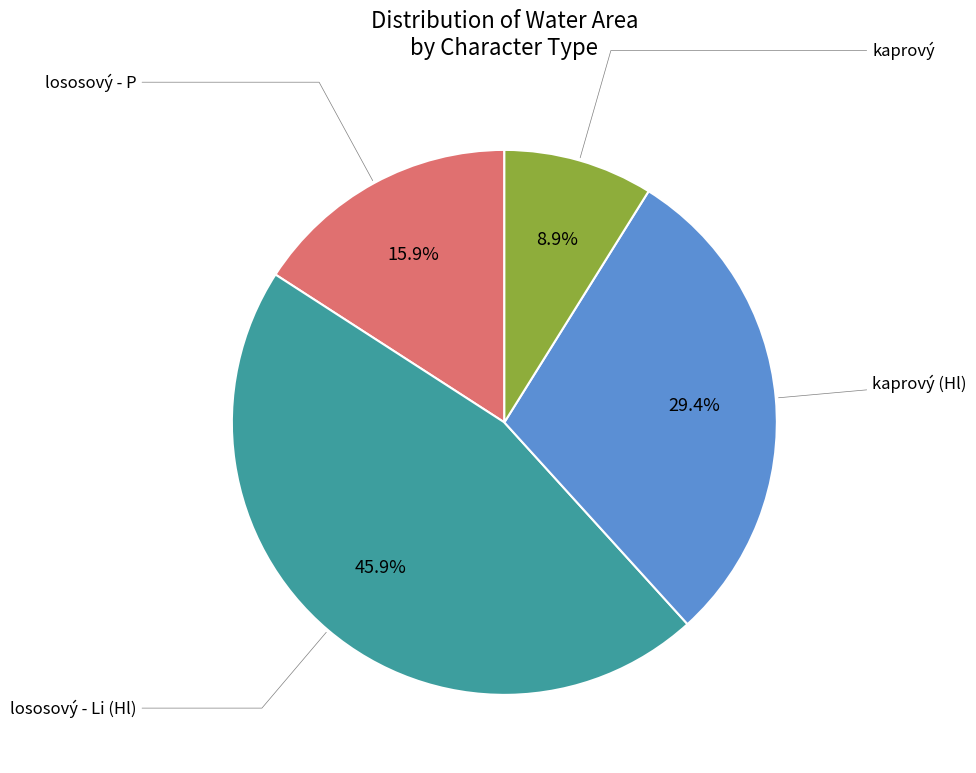

Is there a majority slice in this chart?

No